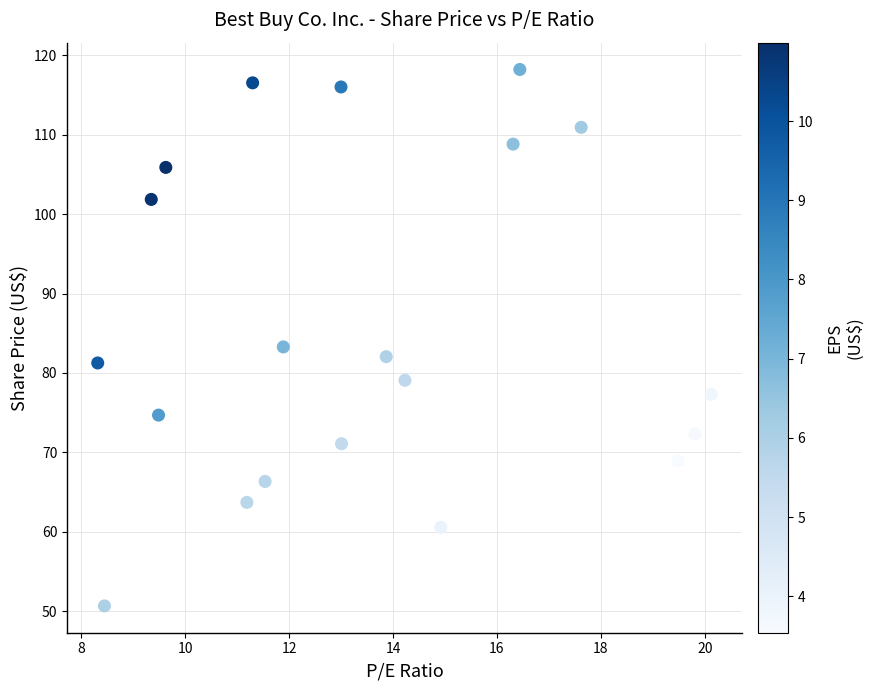

What is the range of X values (max minus min)?

11.8